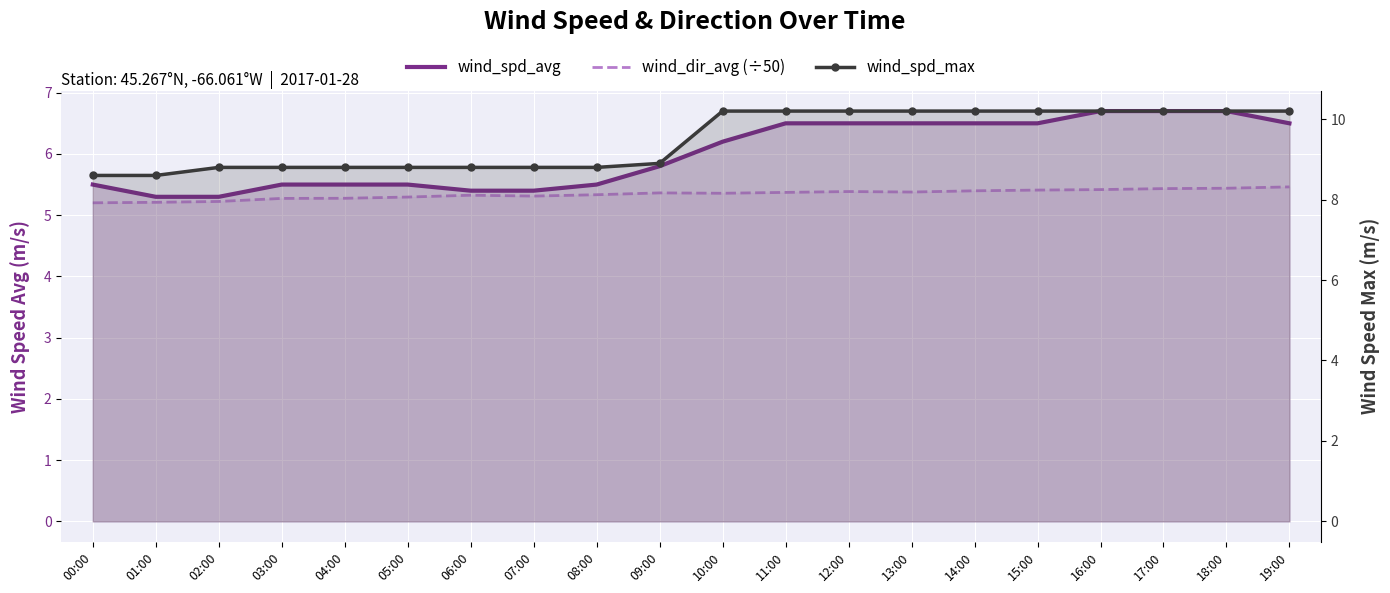

At which label does wind_spd_avg first exceed 6?

10:00